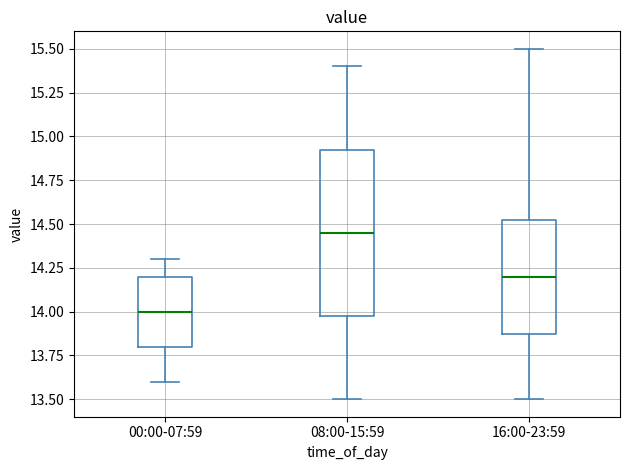

Which box is the tallest, from its lower edge to its upper edge?

08:00-15:59